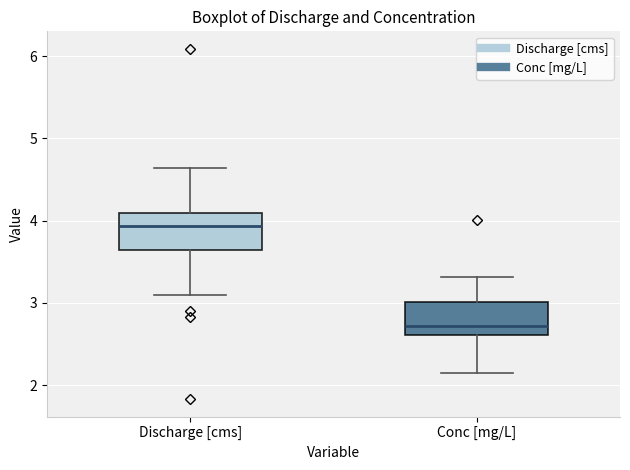

Which box has the highest median line?

Discharge [cms]